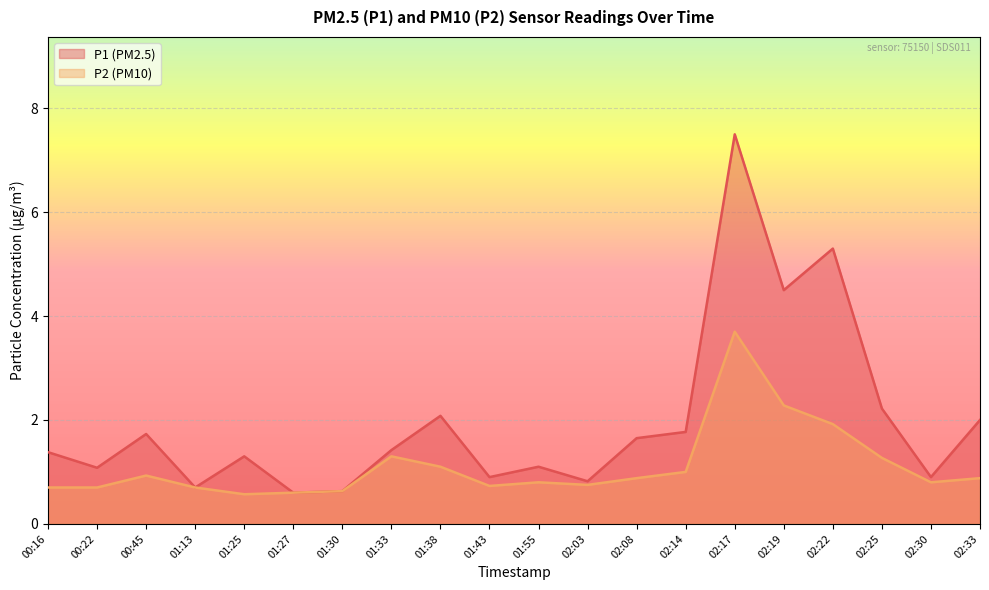

How many lines are shown in the chart?

2